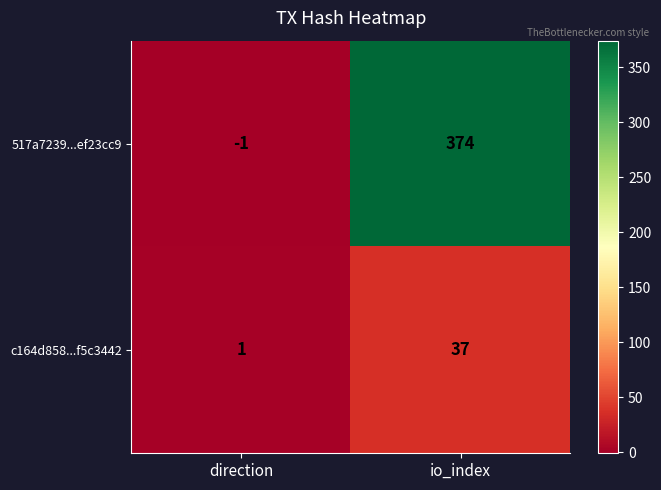

List the series in order of their overall mean, highest first.

517a7239...ef23cc9, c164d858...f5c3442